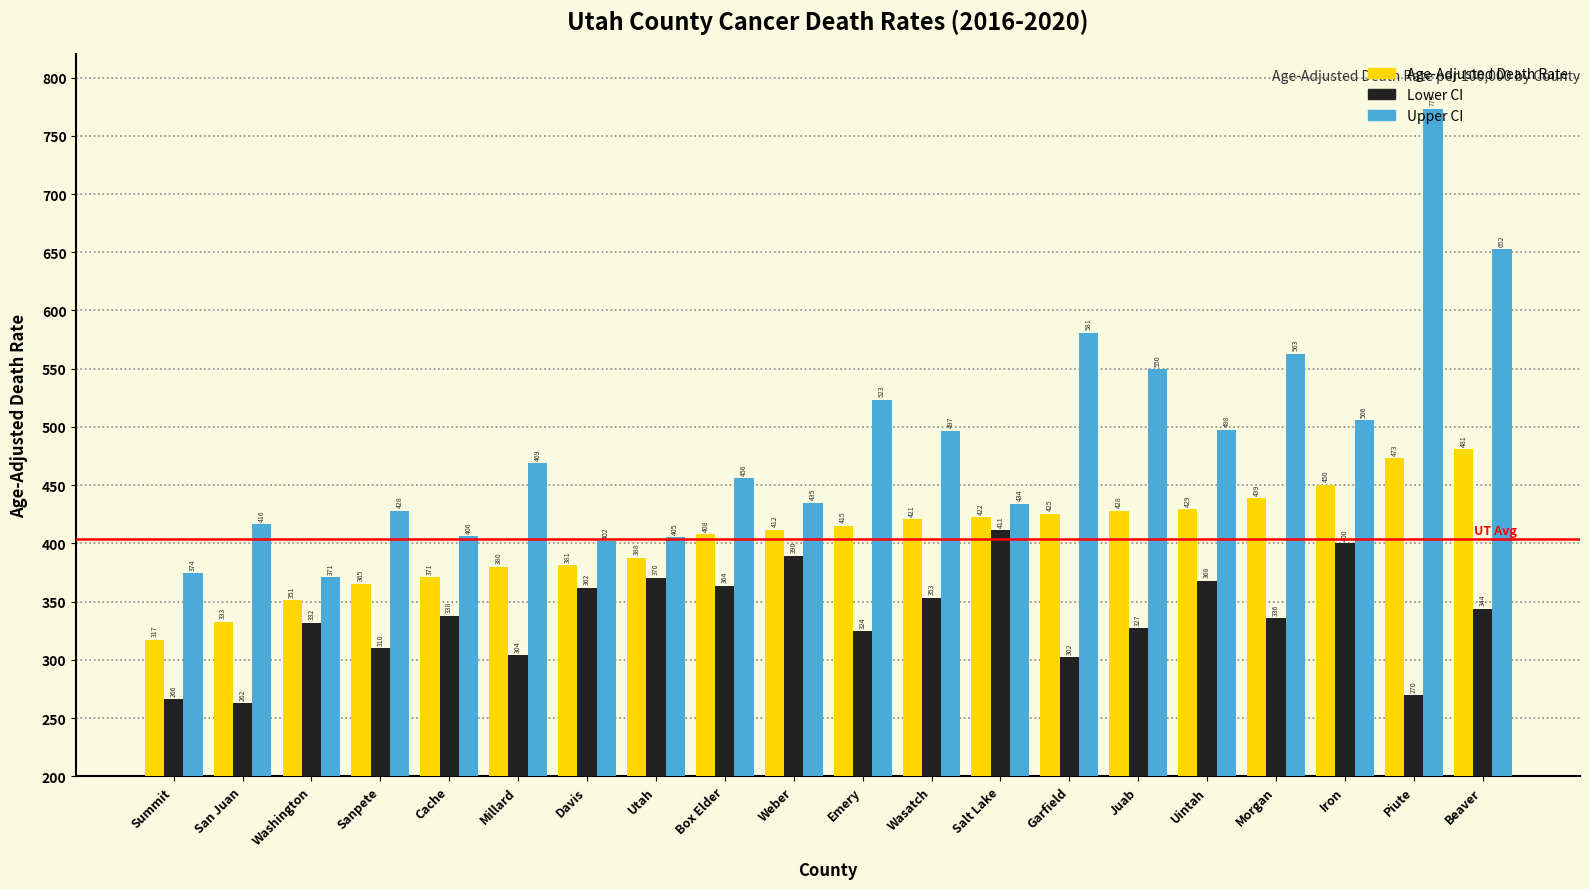

What is the sum of the Lower CI values at Uintah and Millard?

671.7